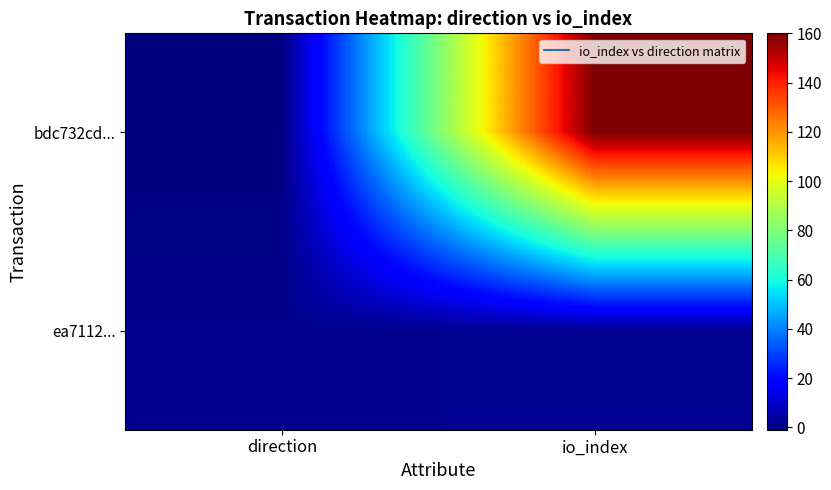

Which label corresponds to the largest value in the chart?

io_index